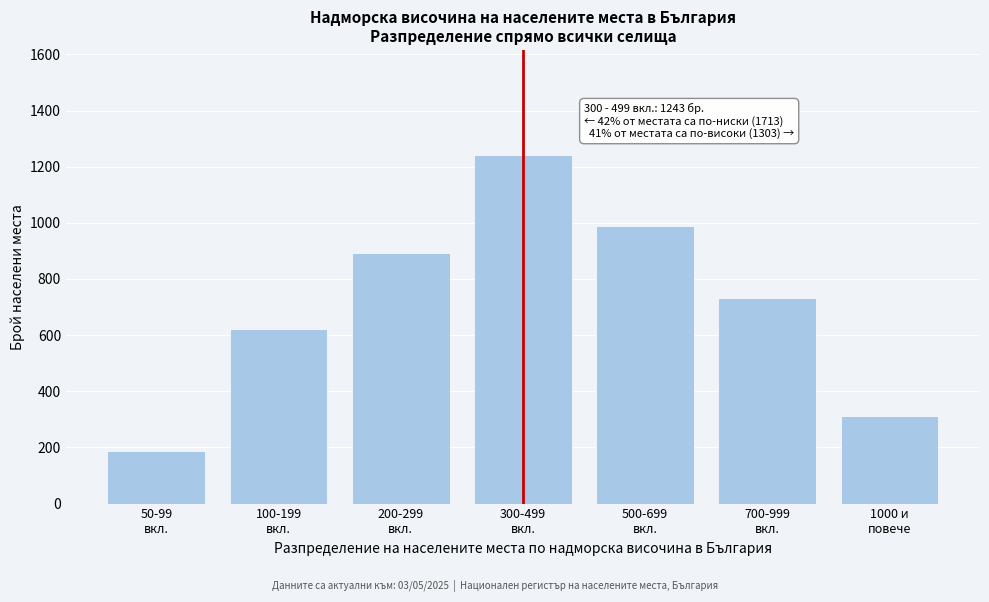

Reading left to right, list all the values displayed in this chart.

187	623	891	1243	987	734	312